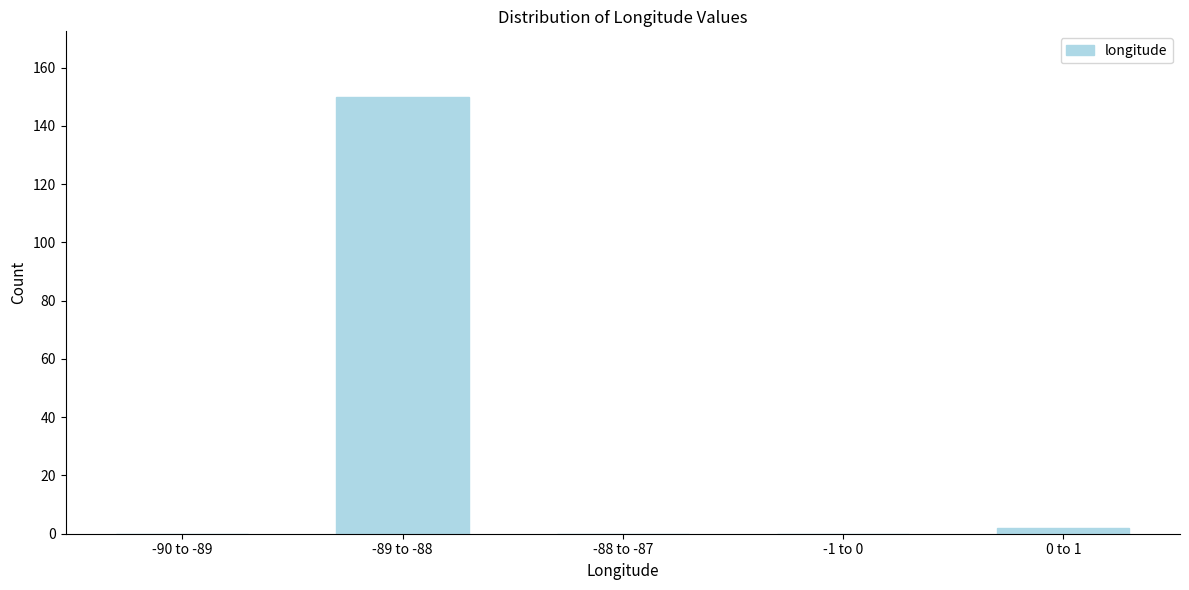

Reading left to right, extract all data points from this chart.

-90 to -89=0	-89 to -88=150	-88 to -87=0	-1 to 0=0	0 to 1=2